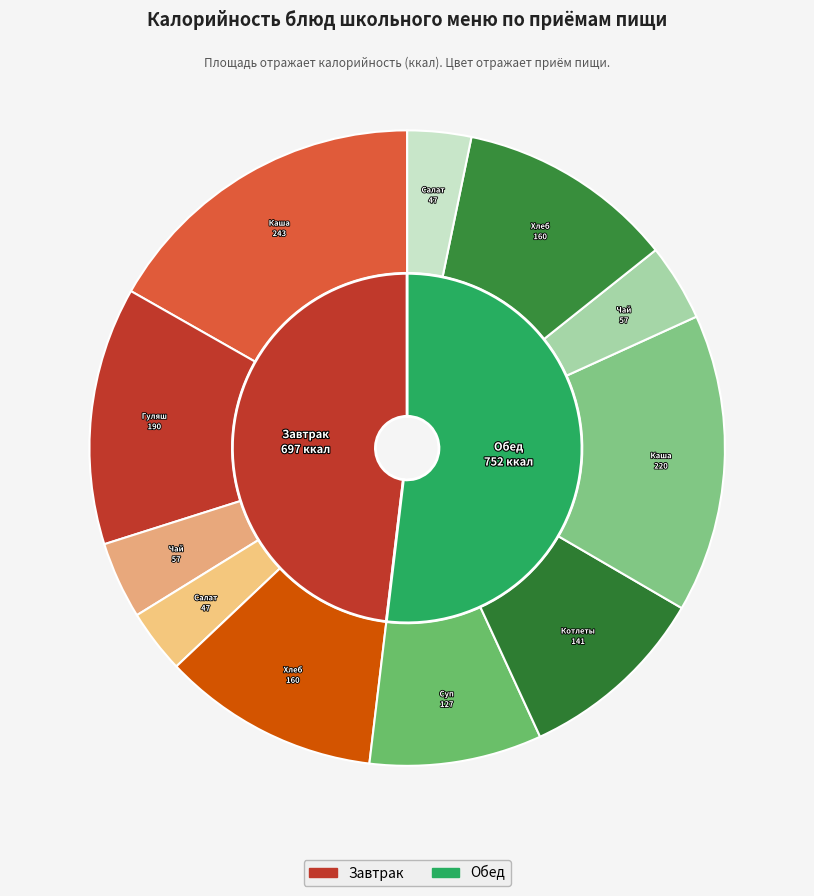

True or false: Гуляш из говядины accounts for 13% of the total.

True